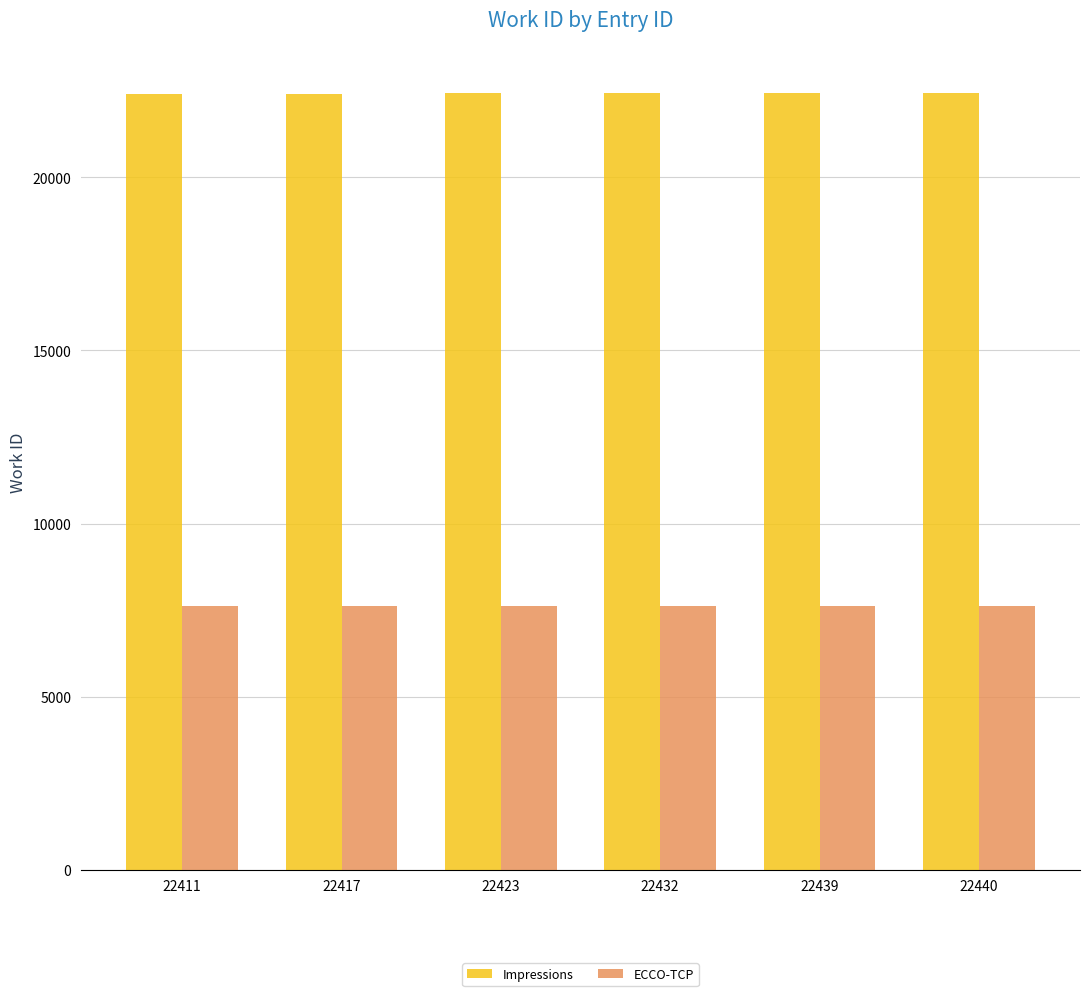

What is the lowest value of the ECCO-TCP series?

7629